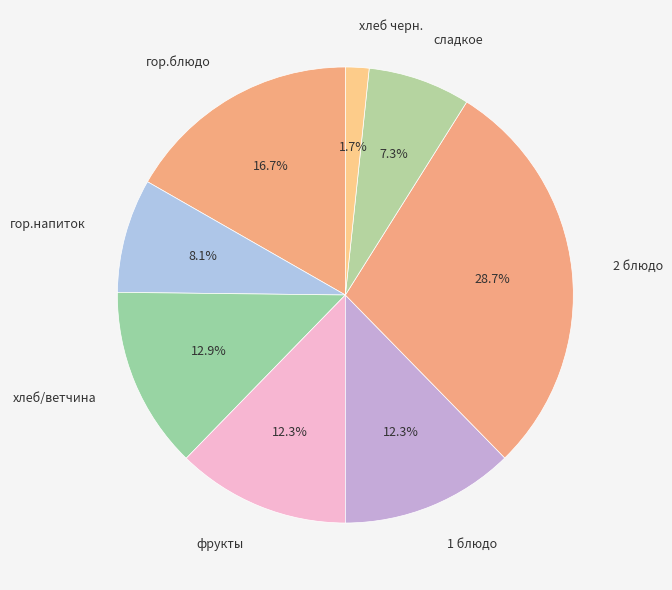

Combined, do хлеб/ветчина and хлеб черн. account for over 50%?

No